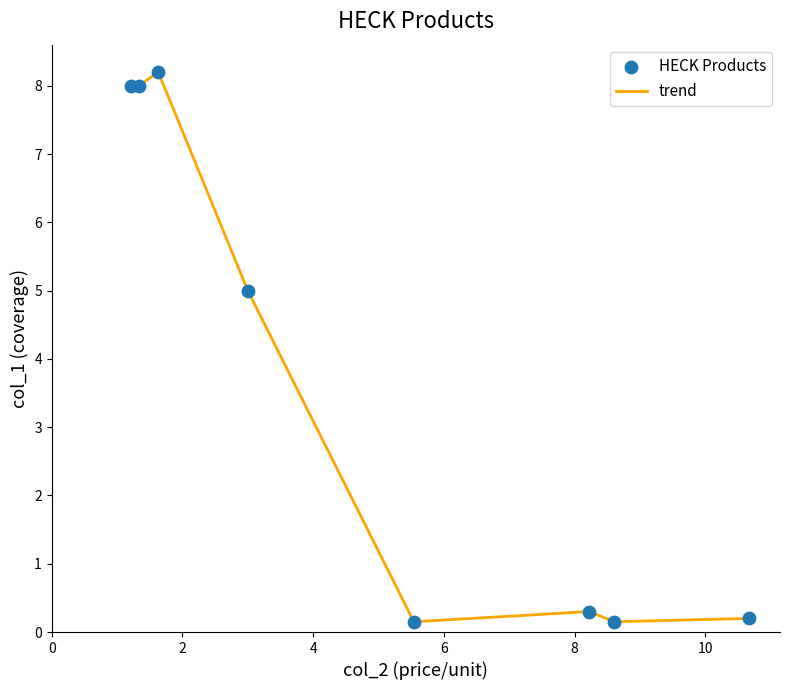

What is the average value?

3.8